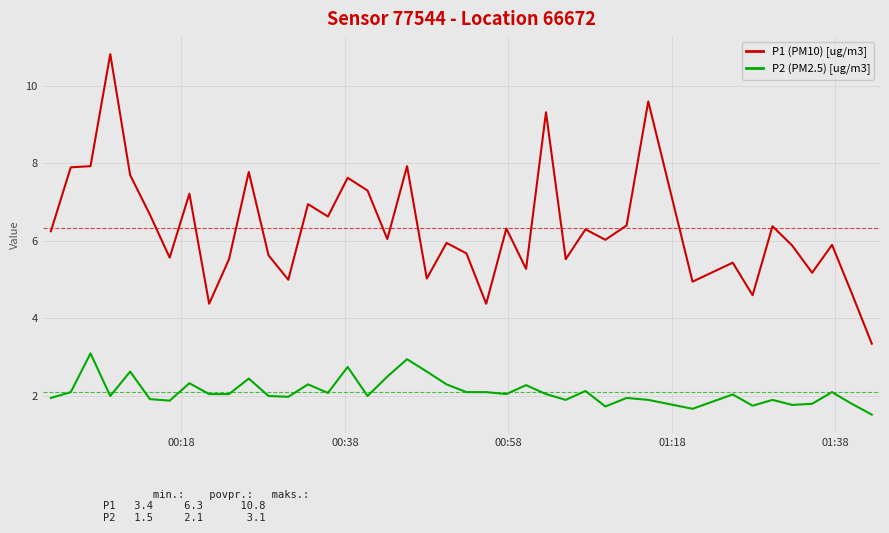

What is the highest value of the P1 (PM10) [ug/m3] series?

10.8